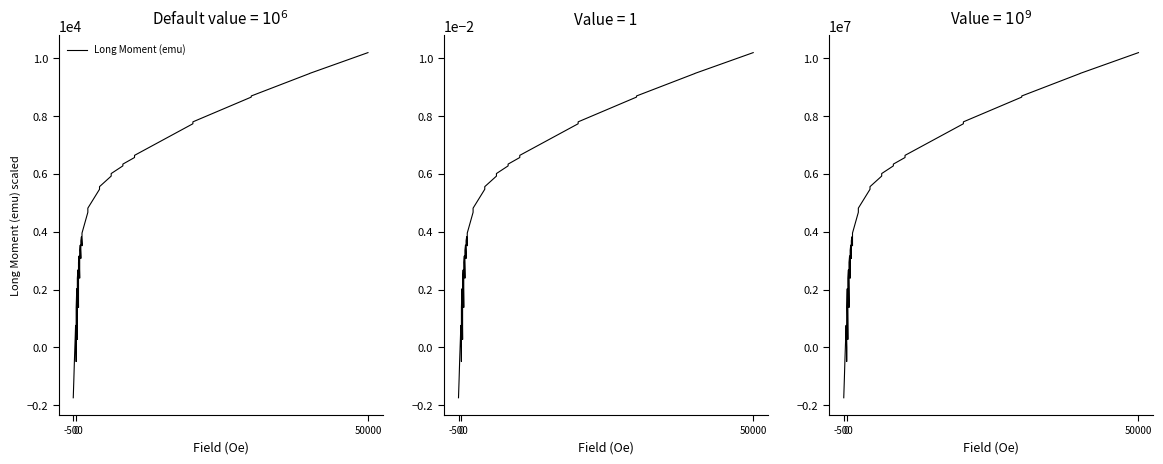

Reading left to right, extract all data points from this chart.

-1742242.0	-1120166.0	-441765.4	143399.1	761599.3	-4762.4	-488949.5	1377561.0	2028481.0	273022.4	2386898.0	2680399.0	1381500.0	2937798.0	3163314.0	2394828.0	3361219.0	3538442.0	3077990.0	3687926.0	3824885.0	3515982.0	3955210.0	4672550.0	4816381.0	5469705.0	5560018.0	5925520.0	6013396.0	6278426.0	6340132.0	6568073.0	6642837.0	7735701.0	7801439.0	8657893.0	8696735.0	9473559.0	9476591.0	10196160.0